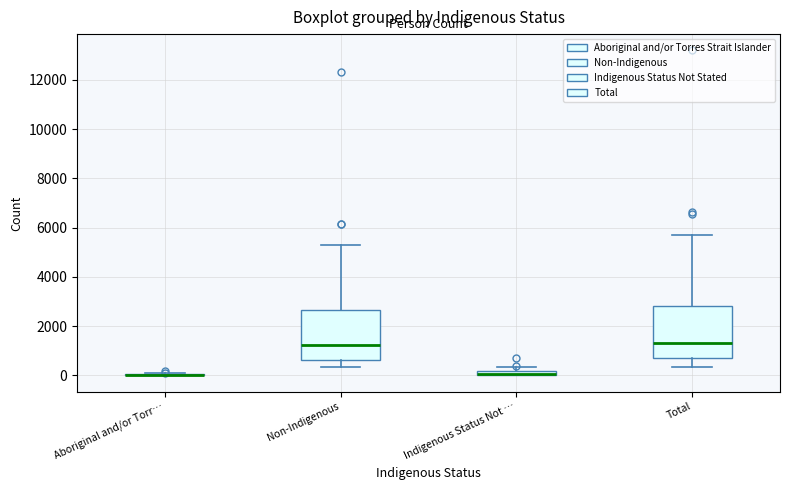

Where is the upper edge of the box for Total on the y-axis? The values are not printed on the chart, so give them approximately, as read against the axis.

2800